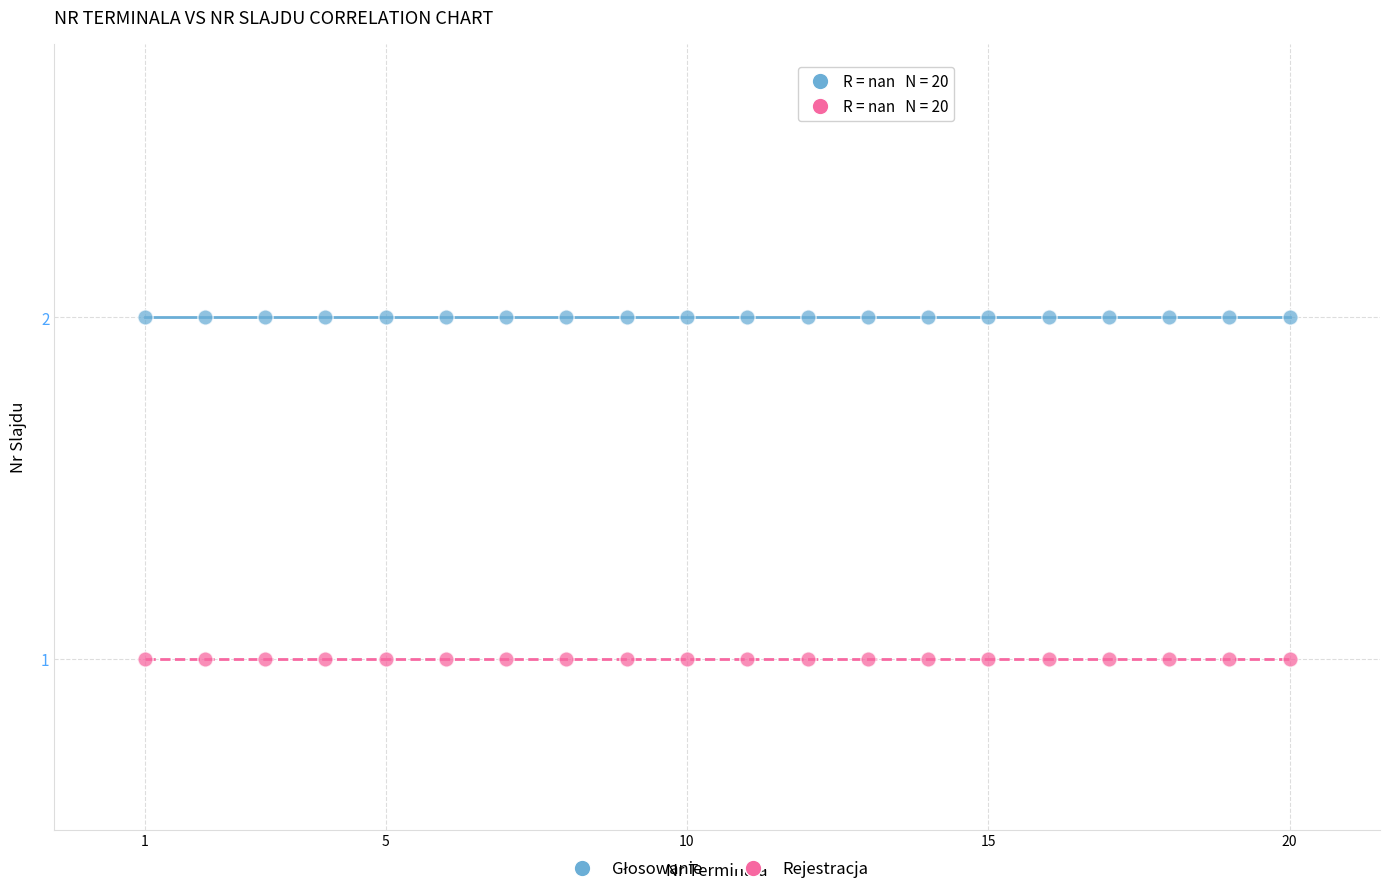

Which series contains the lowest Y value?

Rejestracja